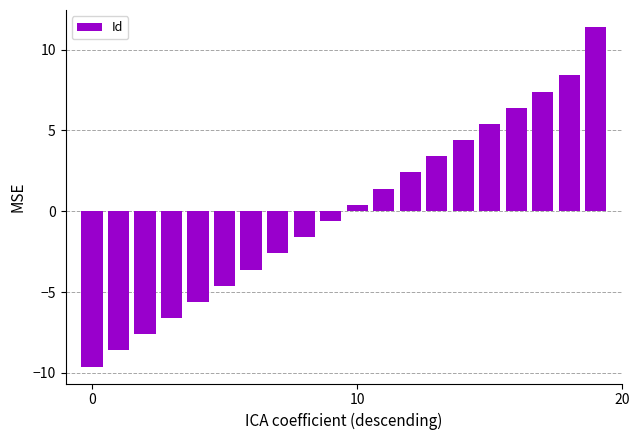

What is the difference between the maximum and minimum values?

21.0